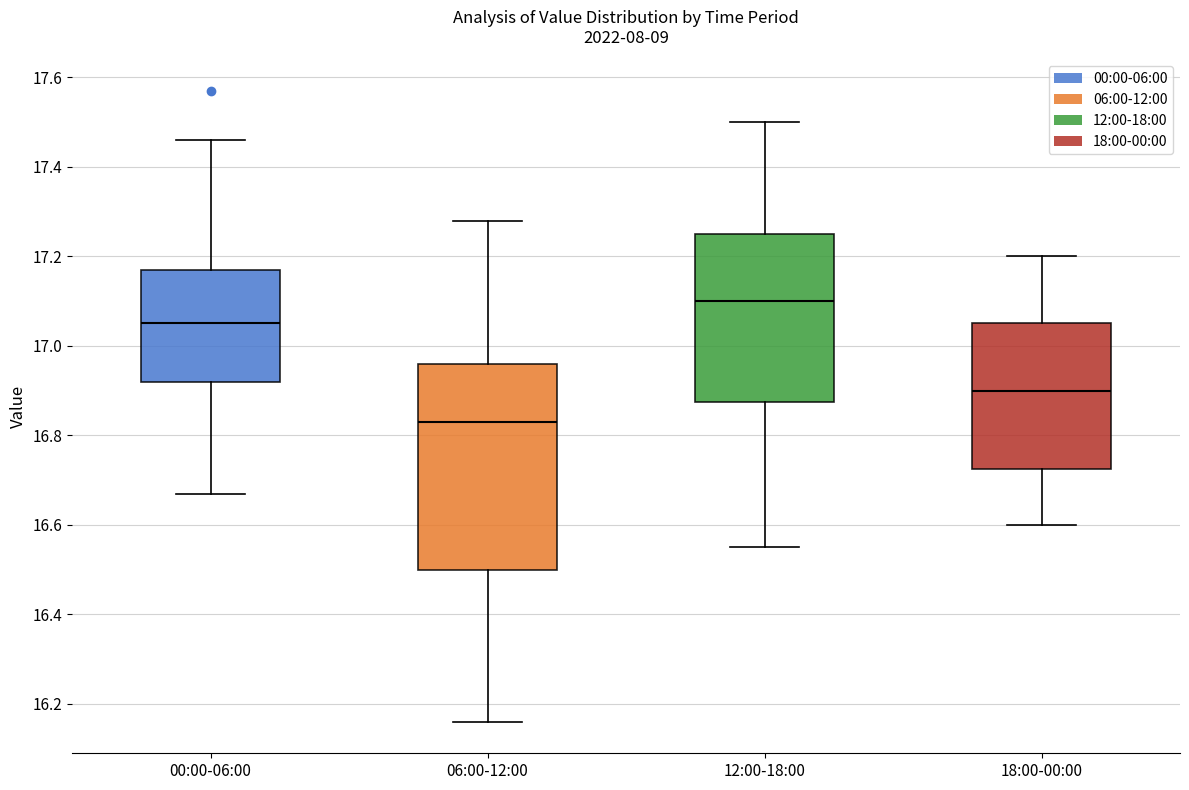

Which box is the tallest, from its lower edge to its upper edge?

06:00-12:00